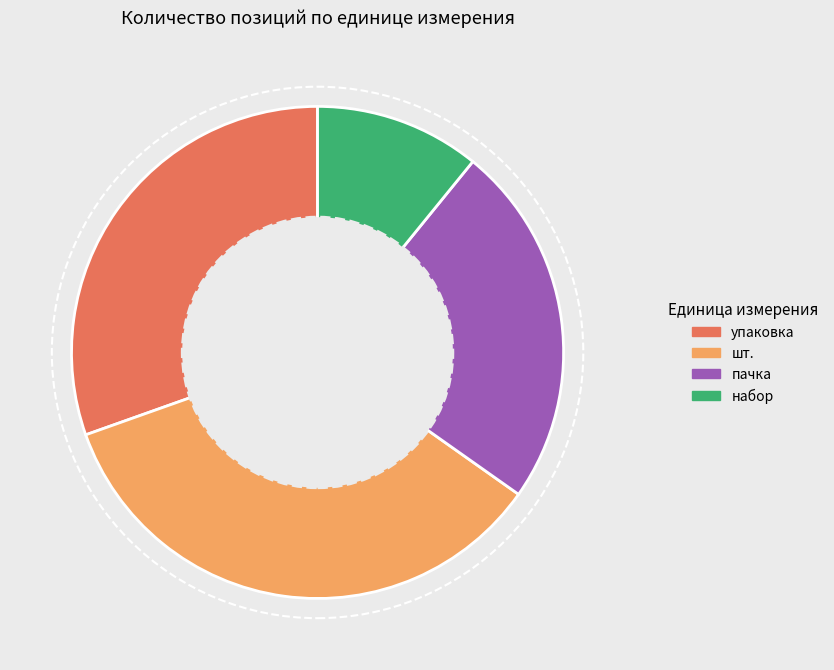

Is it true that упаковка is 19% of the pie?

False